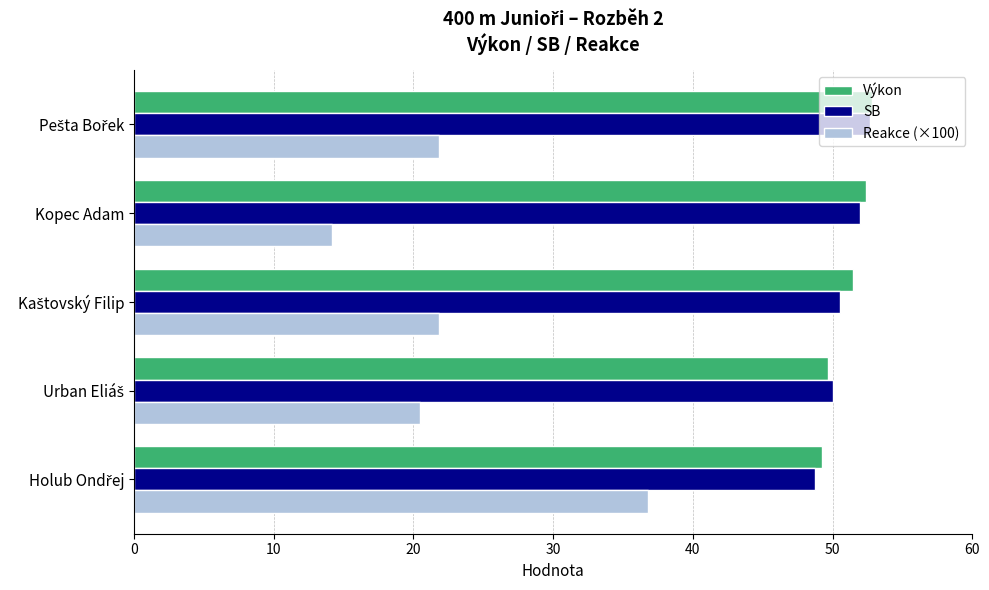

Which series has the widest spread of values?

Reakce (×100)